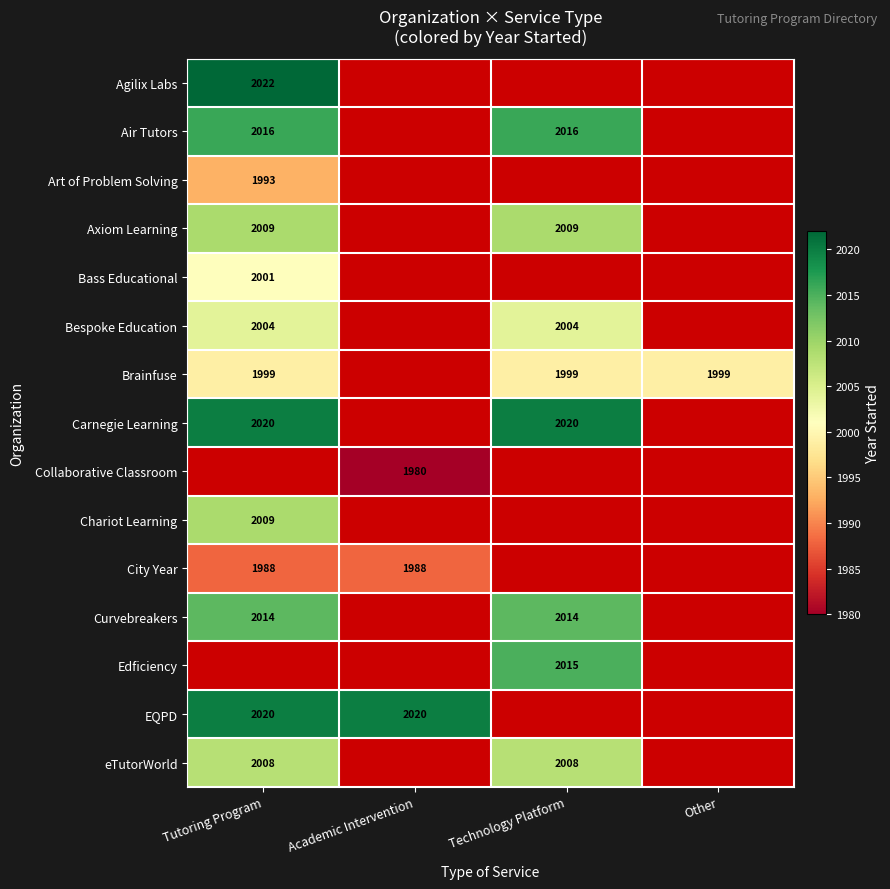

Is it true that Curvebreakers equals 809 at Tutoring Program?

False